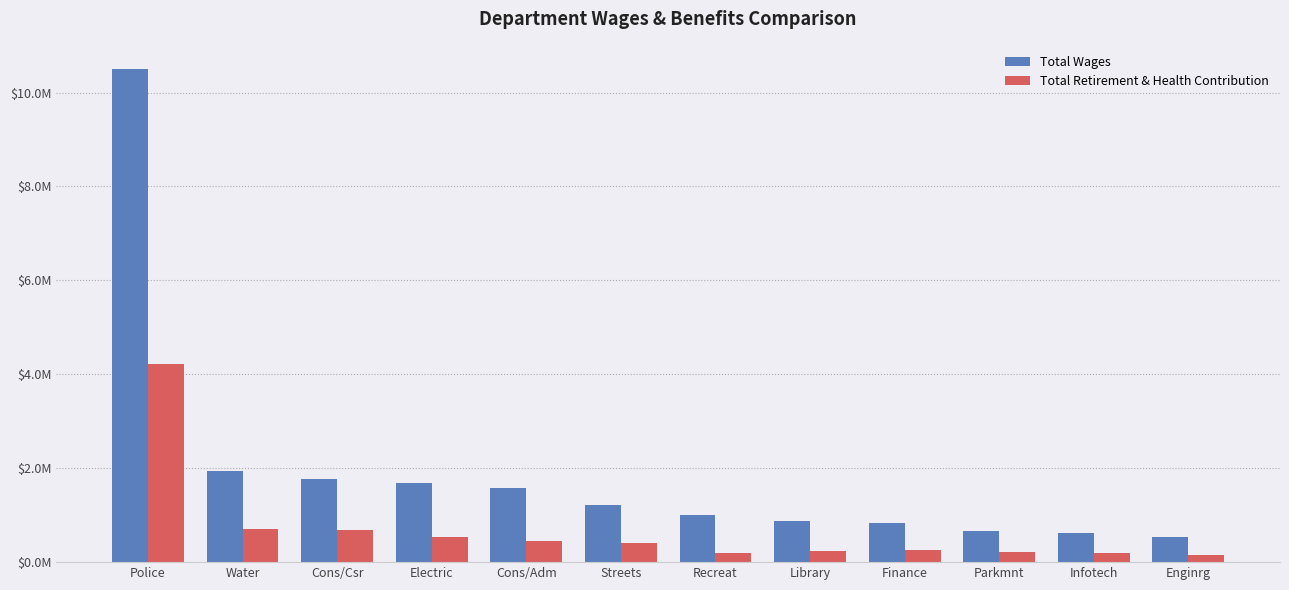

Does the chart contain any negative values?

No